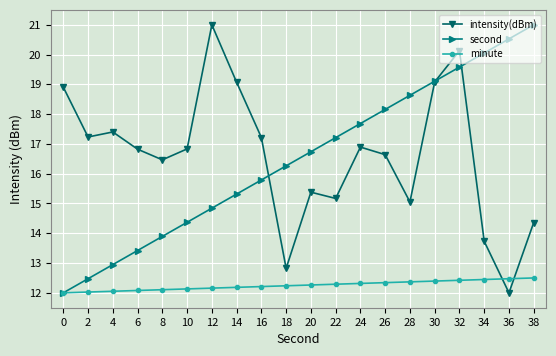

Which series has the largest total across all categories?

intensity(dBm)